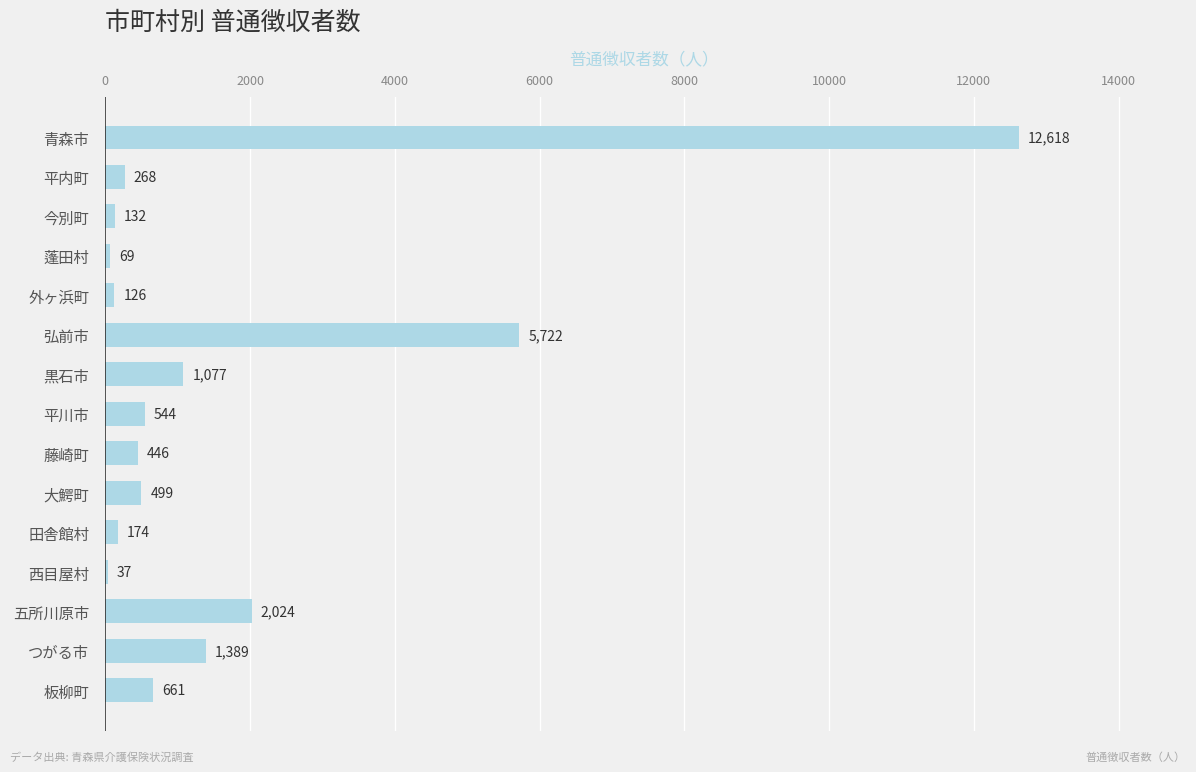

Where is the data nearest to the value 6327?

弘前市